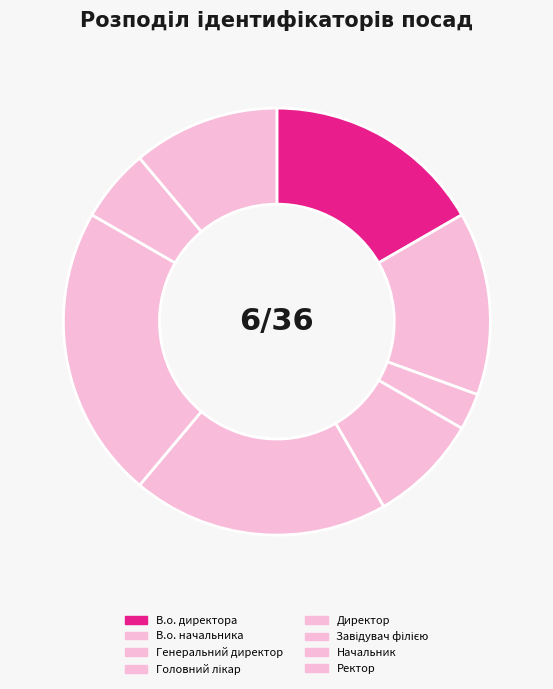

Count the number of slices in the pie.

8